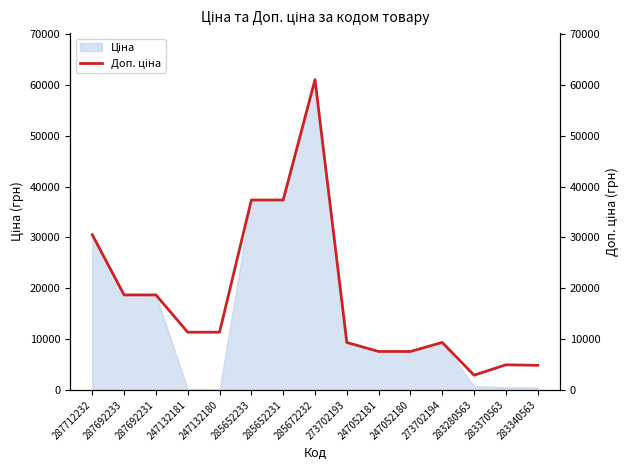

Which category has the highest value across all series?

285672232